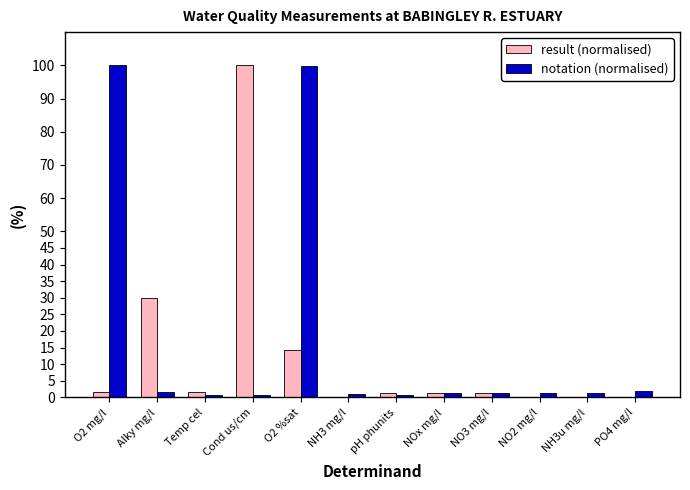

Between Alky mg/l and pH phunits, which series saw the biggest shift?

result (normalised)